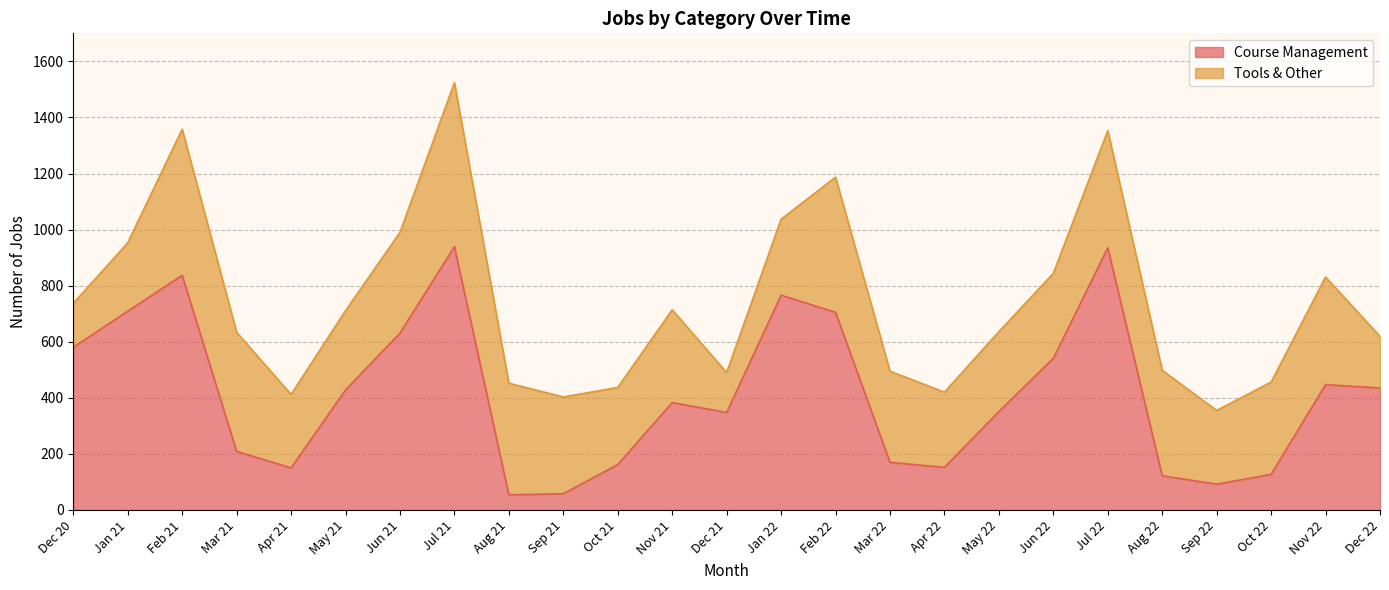

Which label corresponds to the smallest value in the chart?

Aug 21